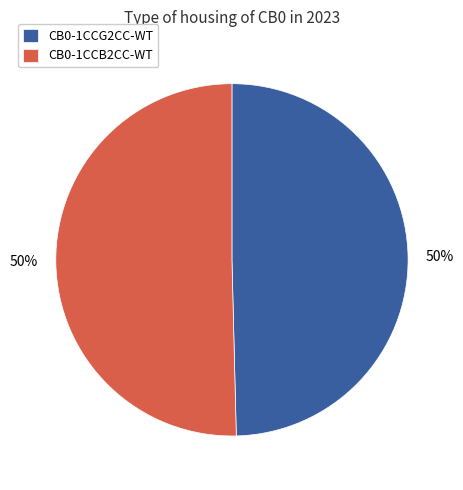

To the nearest percent, what portion does CB0-1CCG2CC-WT represent?

50%